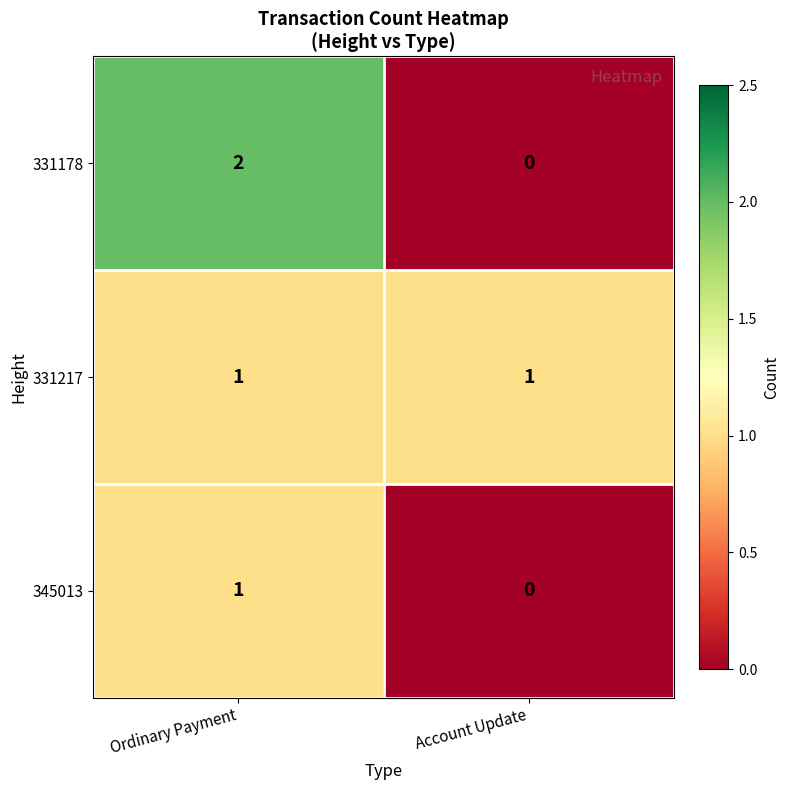

True or false: 345013 has a value of 1 at Ordinary Payment.

True